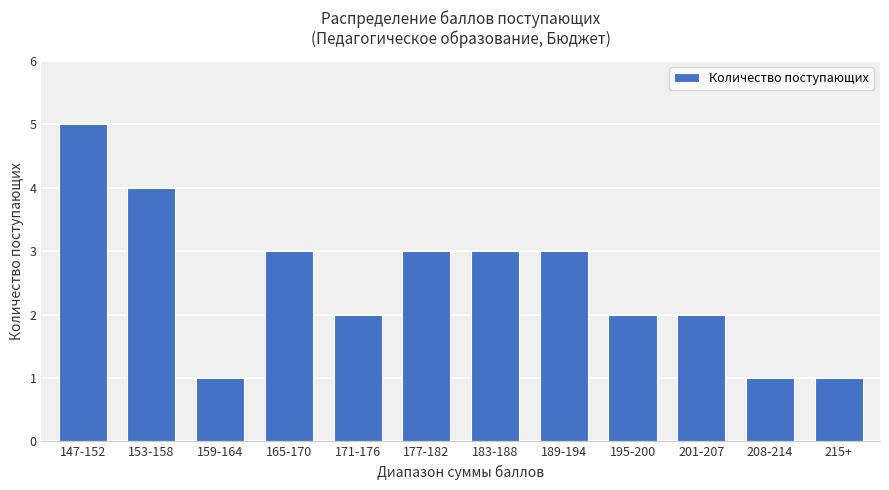

What is the greatest value displayed?

5